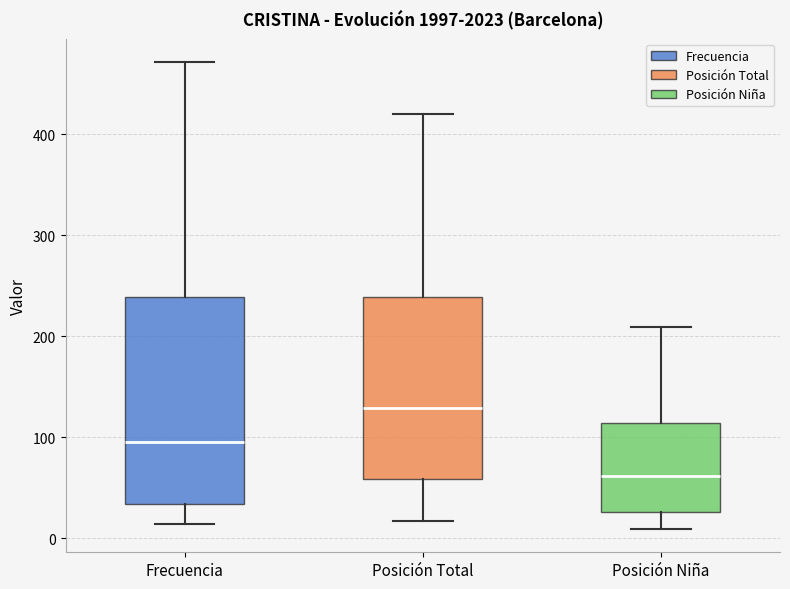

Which box is the tallest, from its lower edge to its upper edge?

Frecuencia